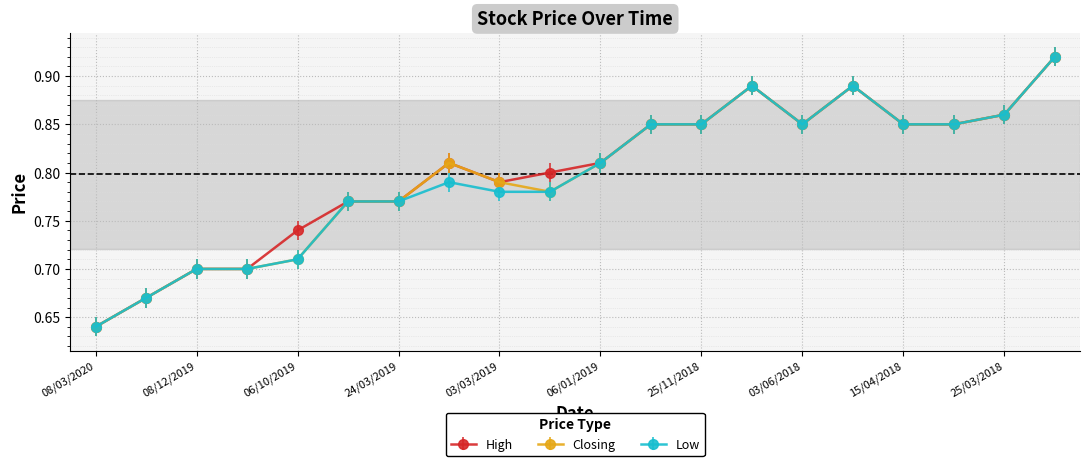

How many Closing values are between 0 and 1?

20